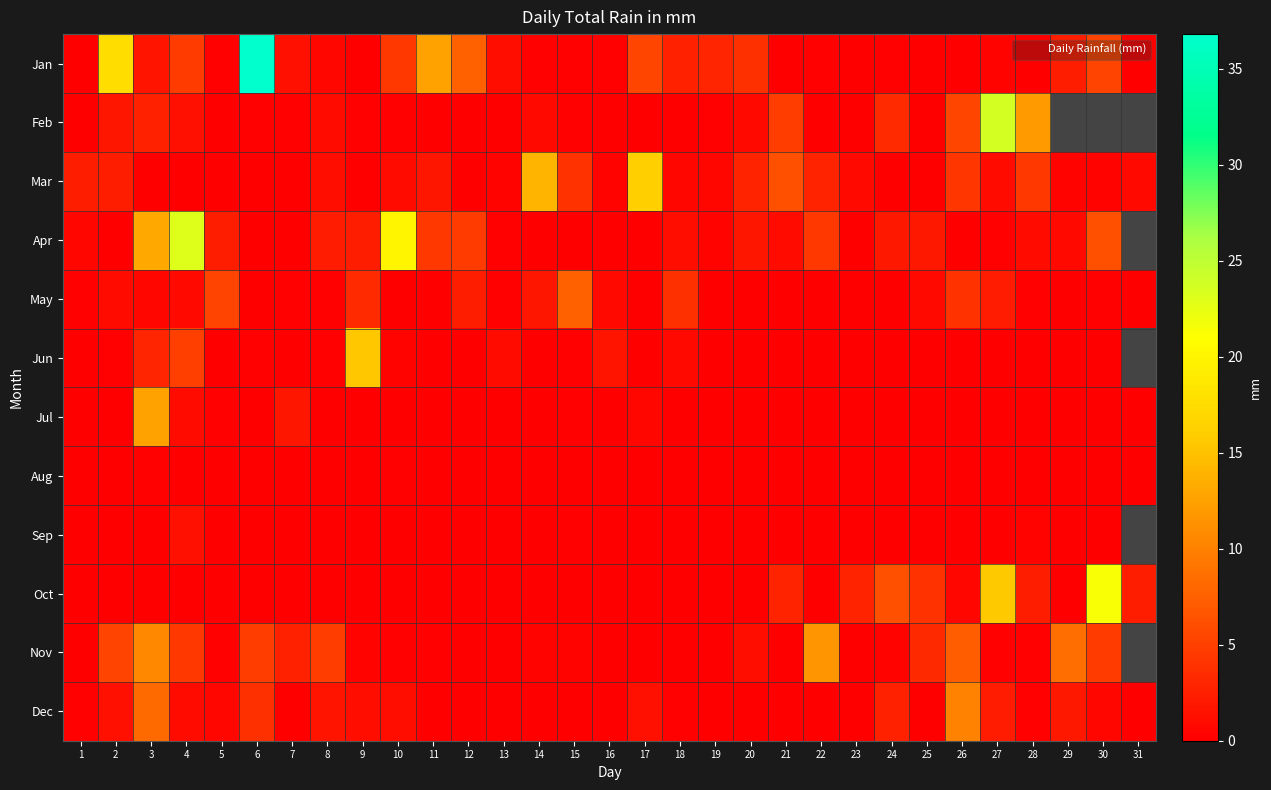

Which has a higher value, 9 or 15?

15